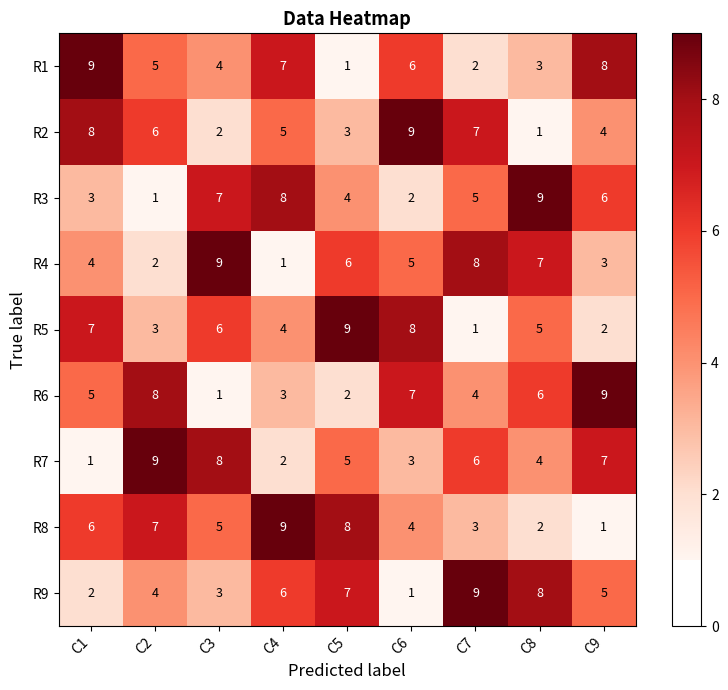

List the labels in order of R7 value, largest first.

C2, C3, C9, C7, C5, C8, C6, C4, C1